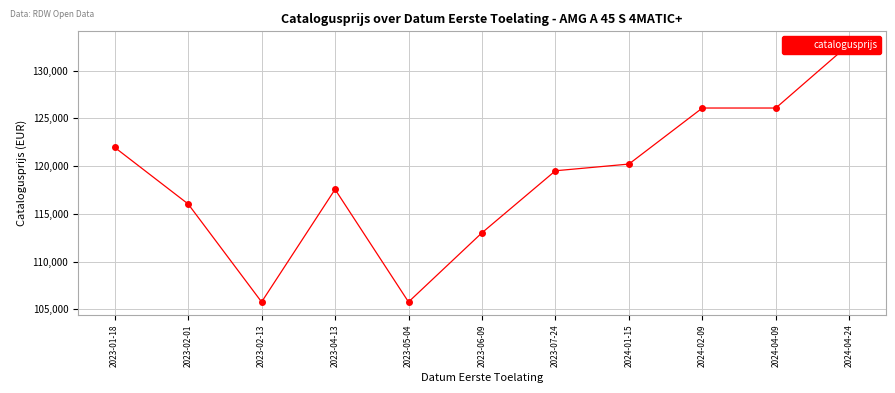

Is it true that the value at 2023-04-13 is 178799?

False